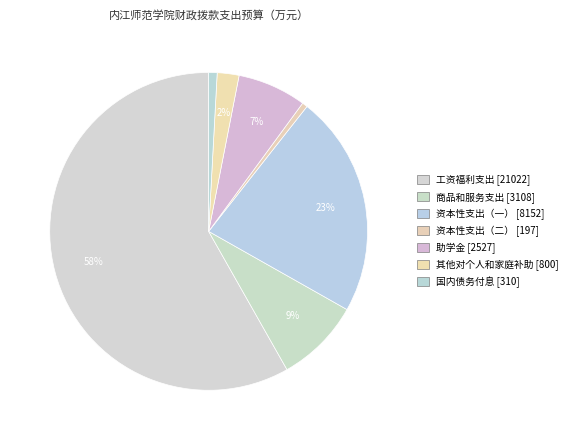

Count the number of slices in the pie.

7